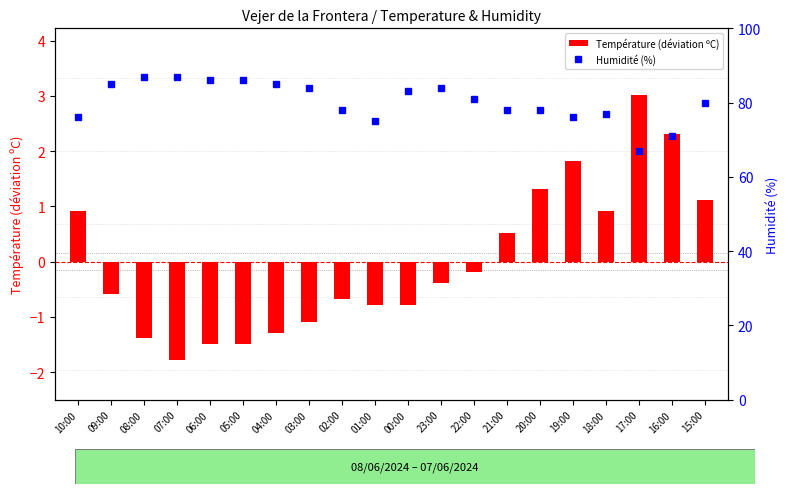

Rank the series by their average value, from highest to lowest.

Humidité (%), Température (déviation ºC)